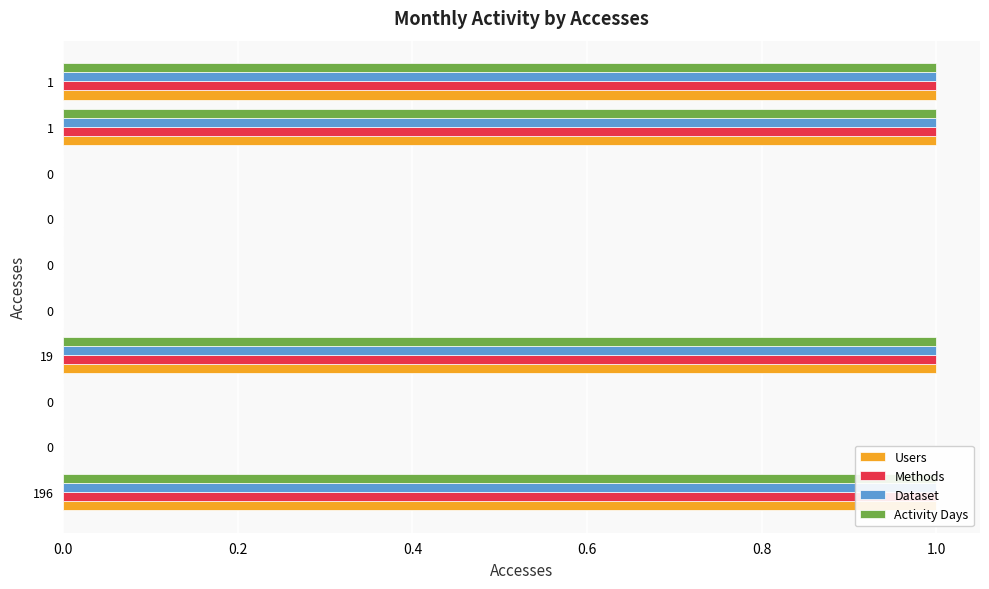

At how many categories does at least one series exceed 0?

4